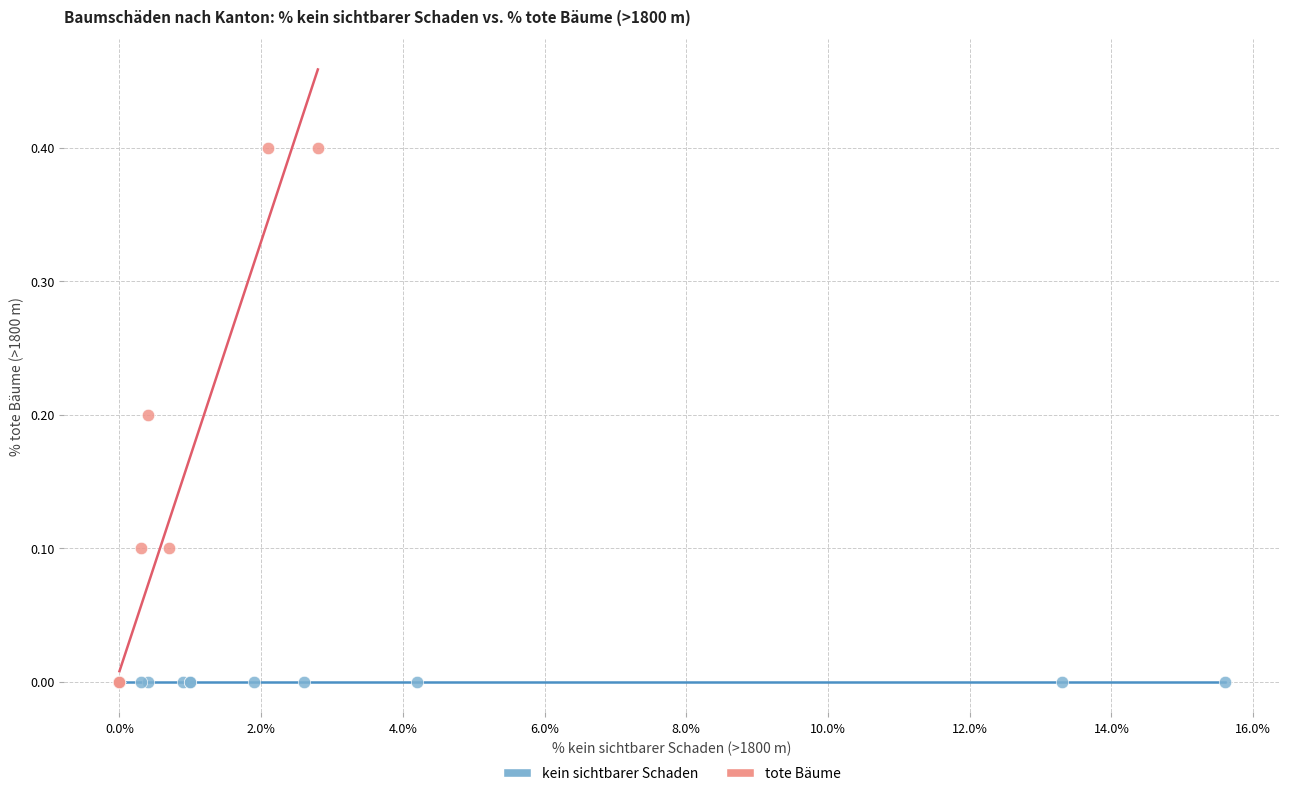

What are all the series names shown in the legend?

kein sichtbarer Schaden, tote Bäume